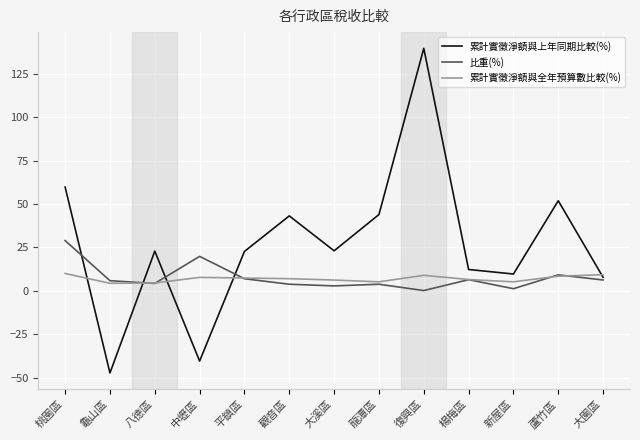

What value does the 比重(%) series have at 平鎮區?

7.0